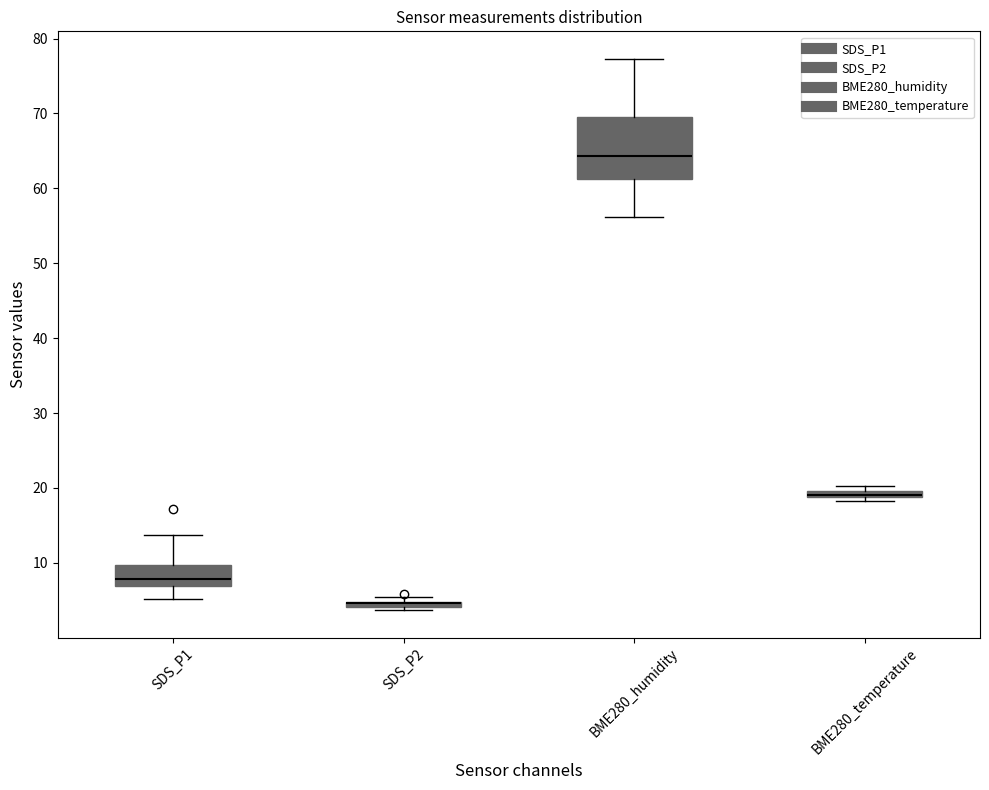

Which box is the tallest, from its lower edge to its upper edge?

BME280_humidity